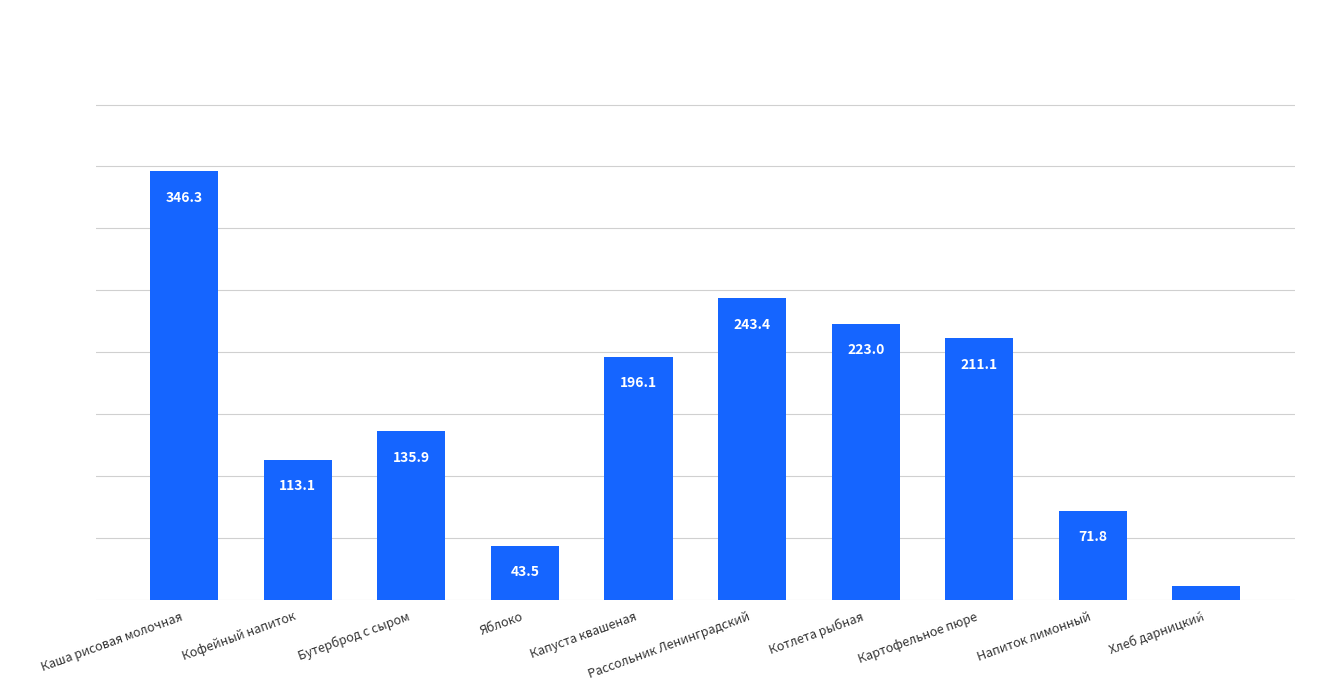

Which has a higher value, Хлеб дарницкий or Каша рисовая молочная?

Каша рисовая молочная